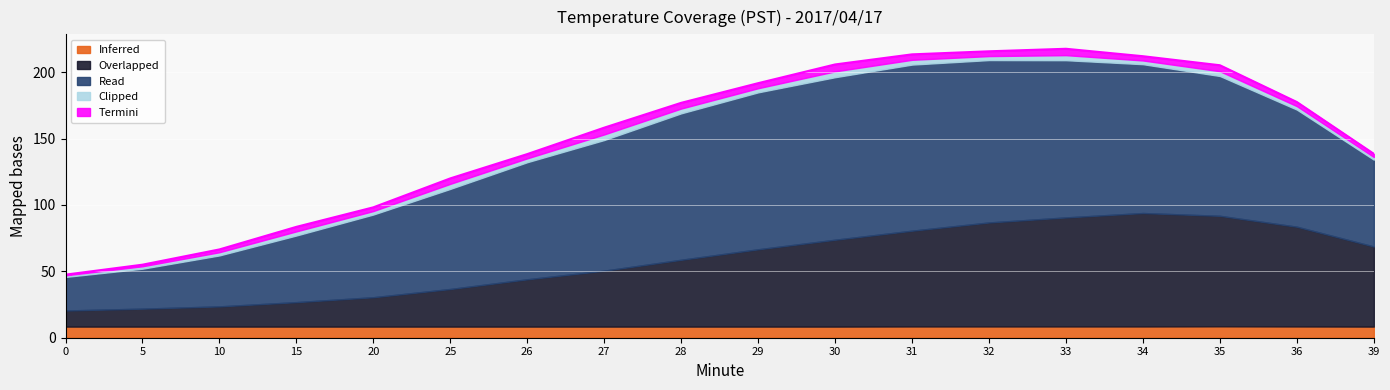

True or false: Inferred has more than 0 points higher than both neighbors.

True